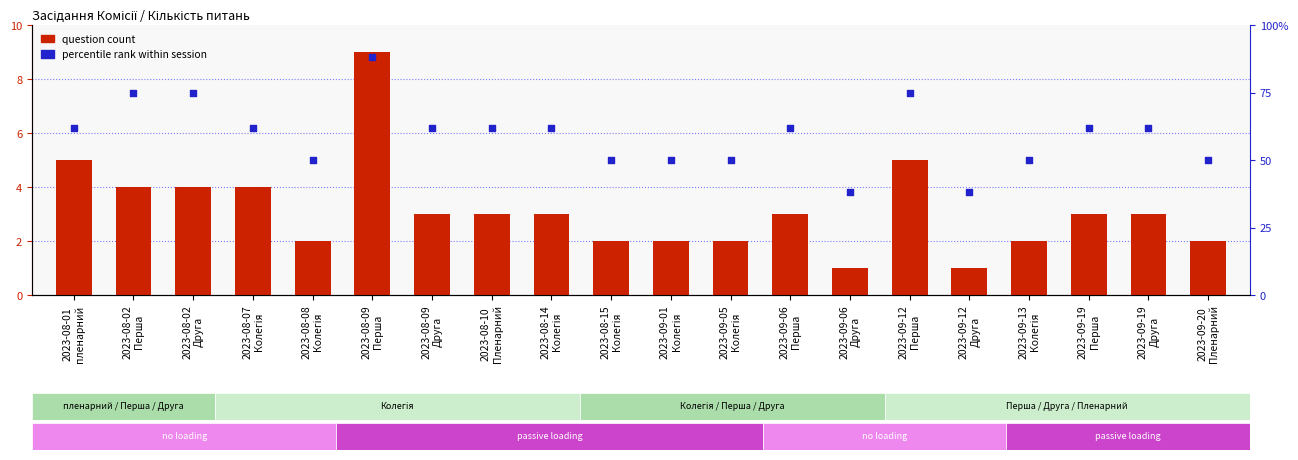

At which category is the sum across all series the highest?

2023-08-09
Перша